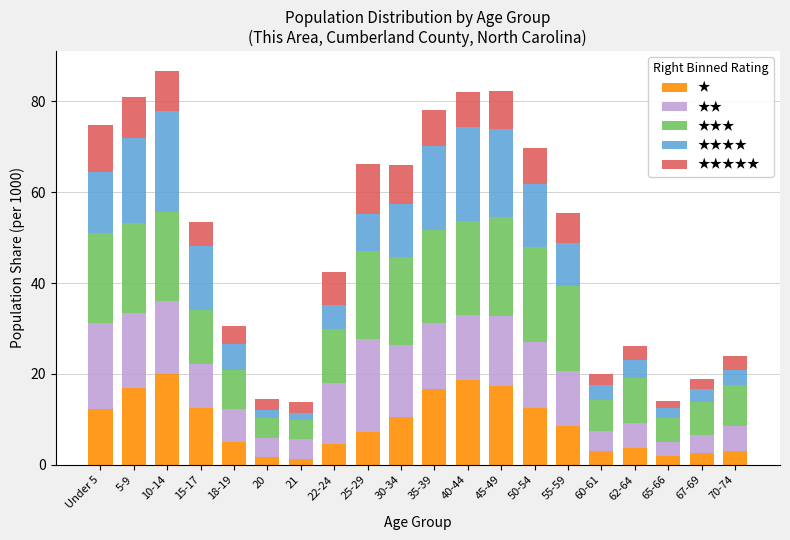

What is the highest value of the ★ series?

20.0